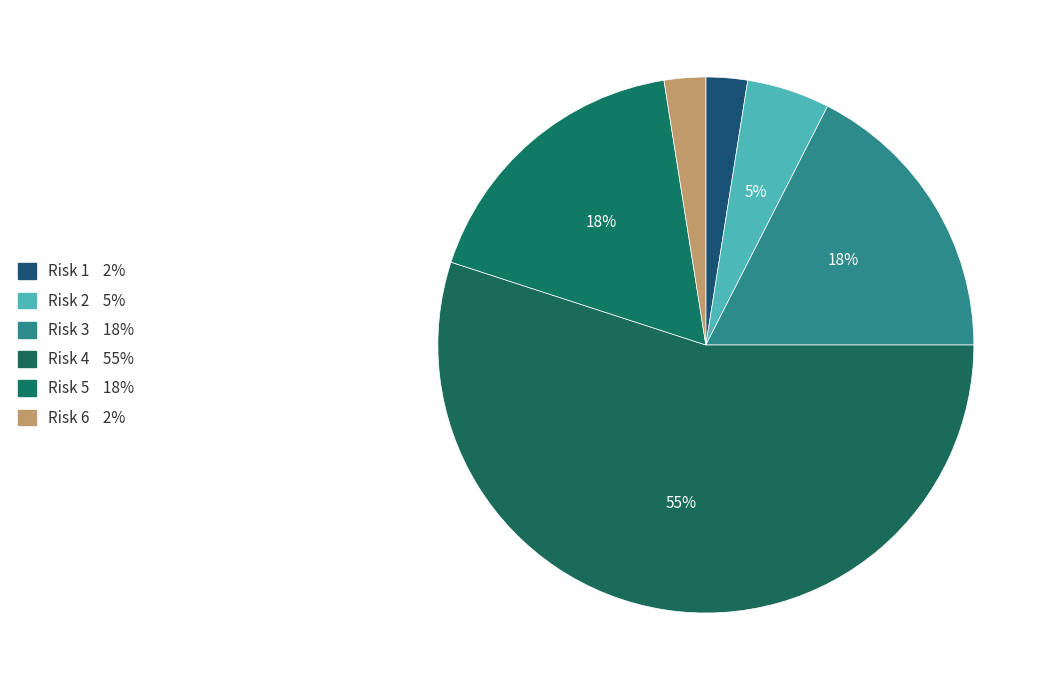

To the nearest percent, what is the combined percentage of Risk 6 and Risk 2?

8%